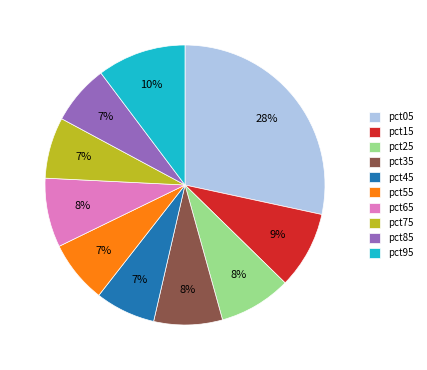

To the nearest percent, what is the difference between the largest and smallest slice percentages?

21%